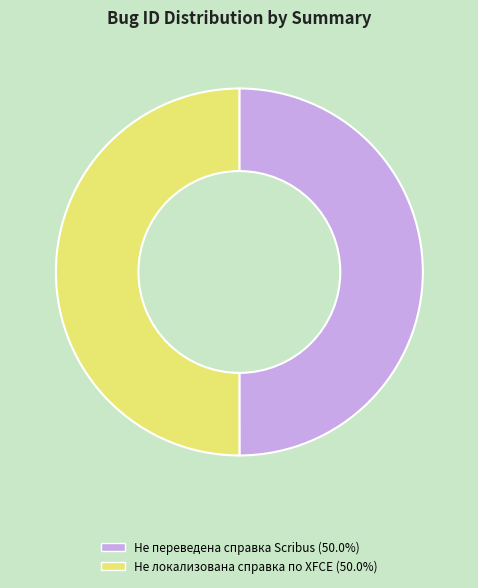

What is the ratio of the value at Не переведена справка Scribus to the value at Не локализована справка по XFCE?

1.0